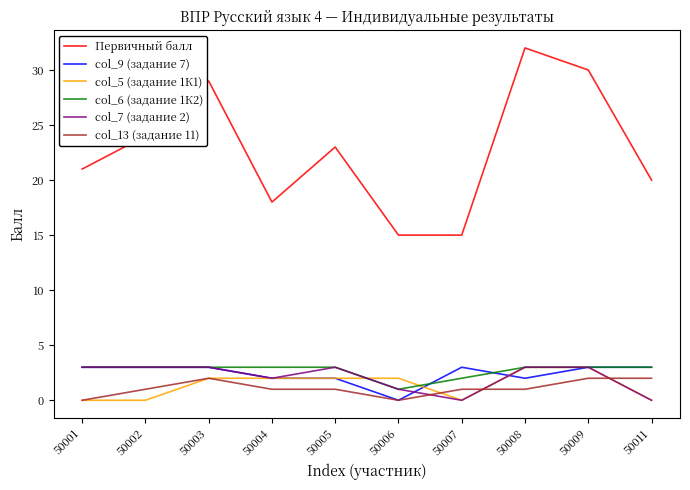

Is this an area chart (filled region under the line)?

No